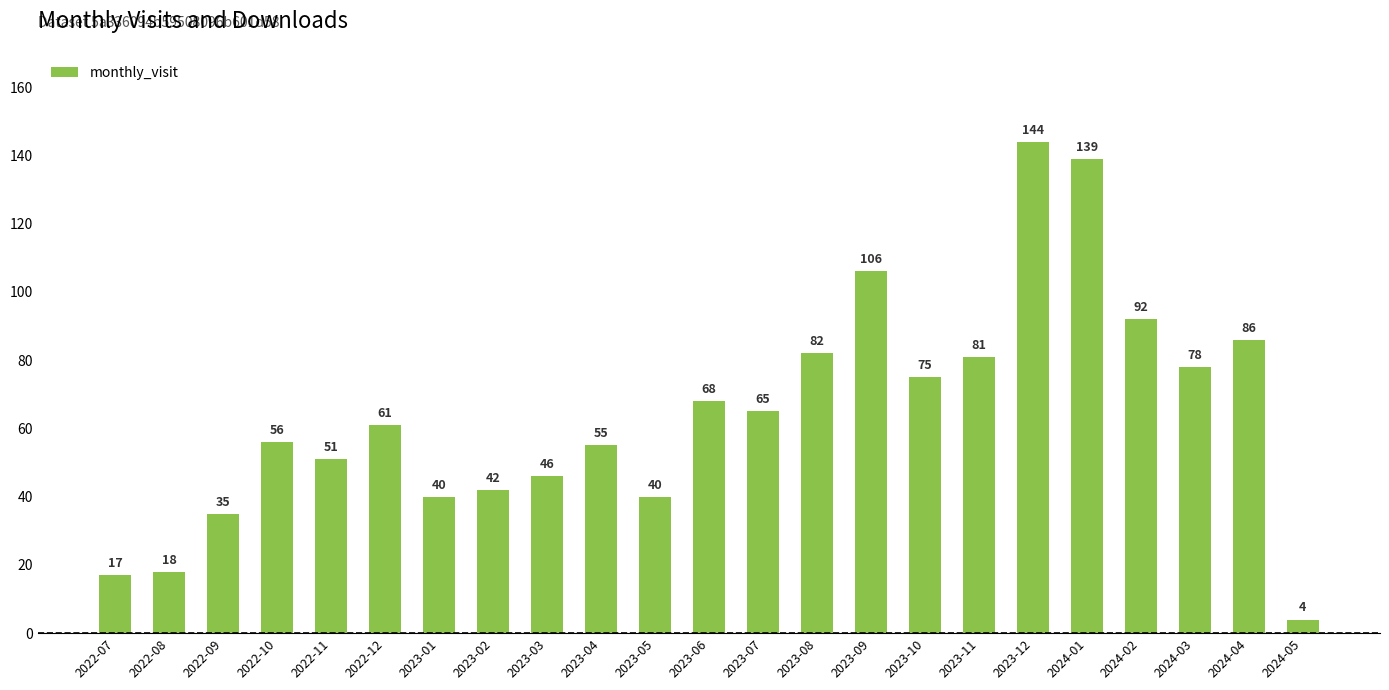

What is the difference between the values at 2022-10 and 2023-10?

19